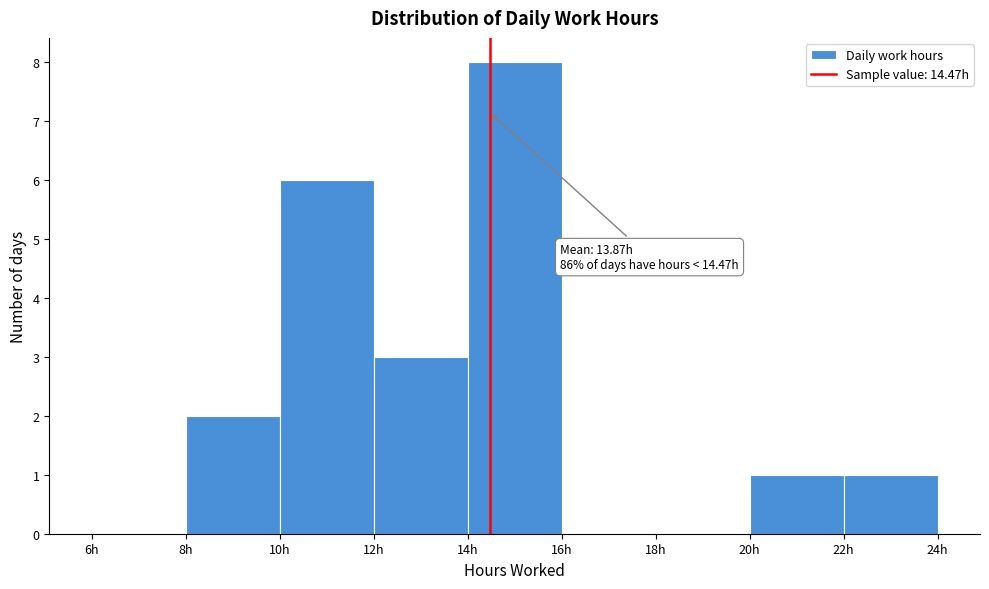

Which range on the x-axis has the tallest bar?

14 to 16